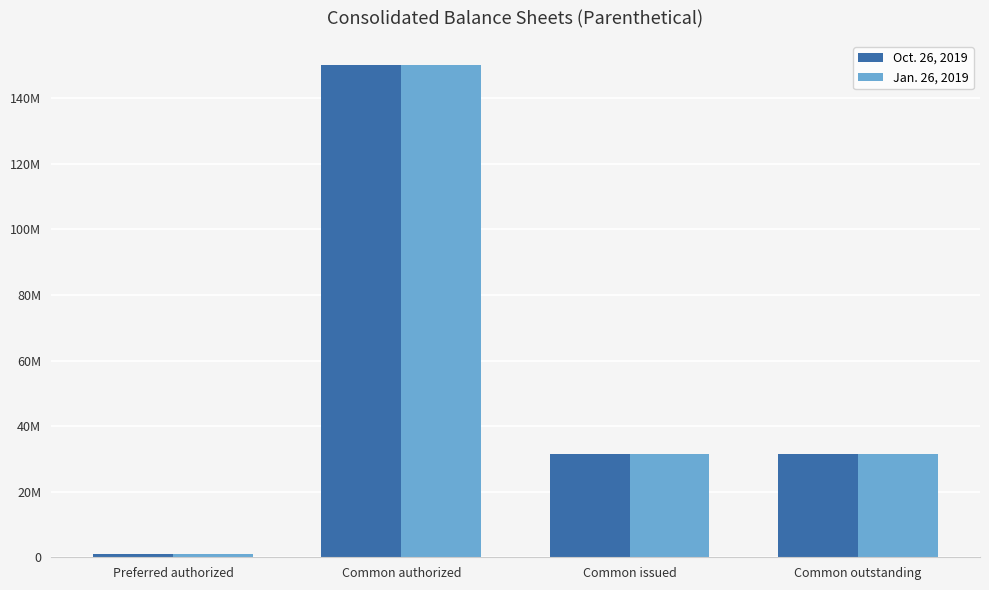

Does the chart contain stacked bars?

No